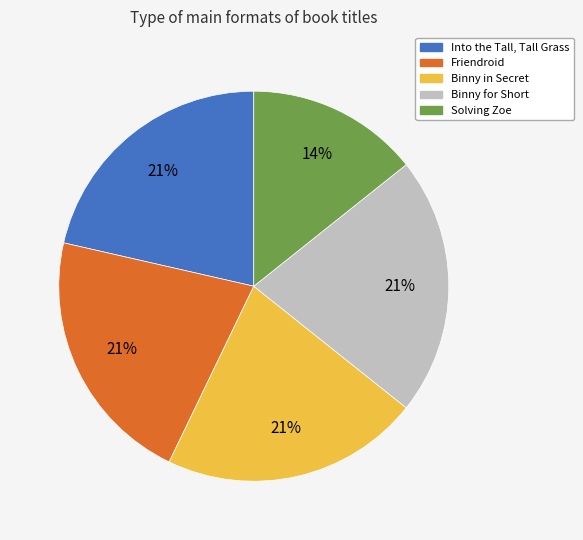

To the nearest percent, what is the difference between the Friendroid and Solving Zoe slice percentages?

7%